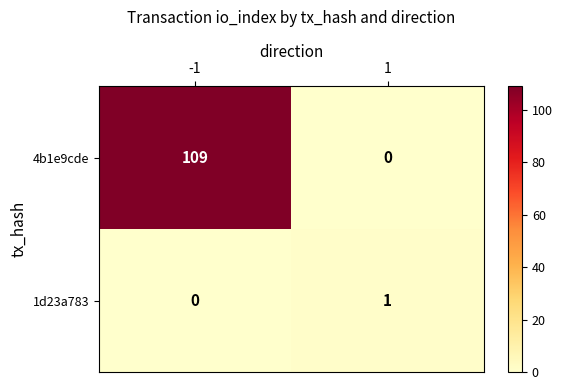

The value of 4b1e9cde at 1 is 0. True or false?

True